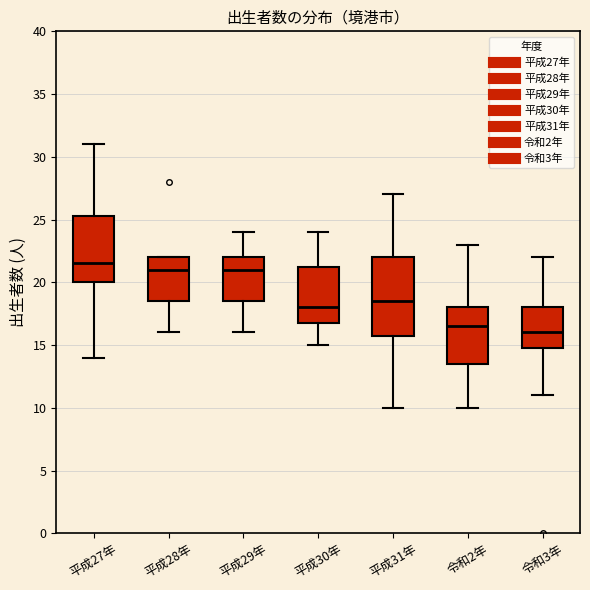

Reading left to right, transcribe this box plot: for each box, give where its median line is, the range the box spans, and where its two whiskers end, as read against the y-axis. The values are not printed on the chart, so give them approximately, as read against the axis.

平成27年: median 21.5, box 20.0 to 25.5, whiskers 14.0 to 31.0
平成28年: median 21.0, box 18.5 to 22.0, whiskers 16.0 to 22.0
平成29年: median 21.0, box 18.5 to 22.0, whiskers 16.0 to 24.0
平成30年: median 18.0, box 17.0 to 21.5, whiskers 15.0 to 24.0
平成31年: median 18.5, box 16.0 to 22.0, whiskers 10.0 to 27.0
令和2年: median 16.5, box 13.5 to 18.0, whiskers 10.0 to 23.0
令和3年: median 16.0, box 15.0 to 18.0, whiskers 11.0 to 22.0